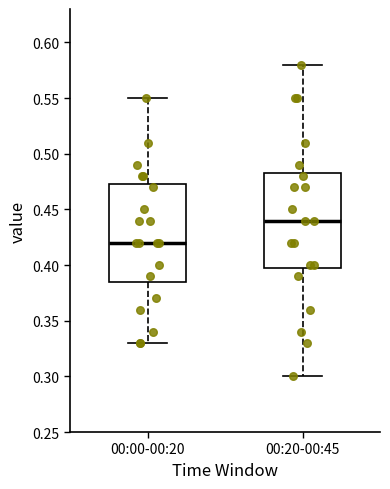

Which box has the lowest median line?

00:00-00:20